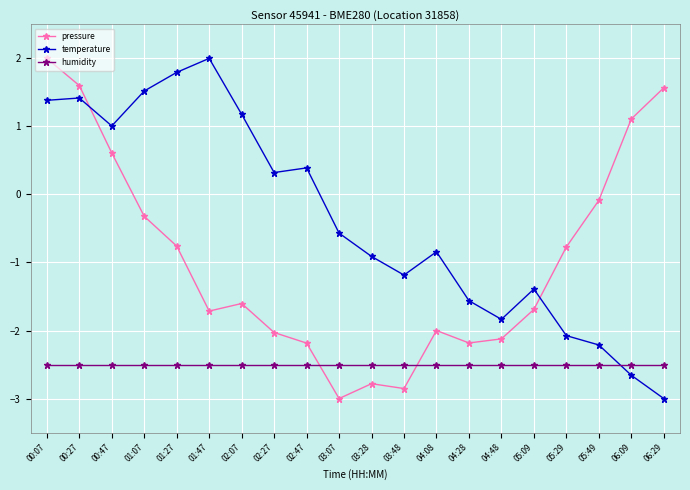

Is it true that temperature equals 0.3 at 00:47?

False